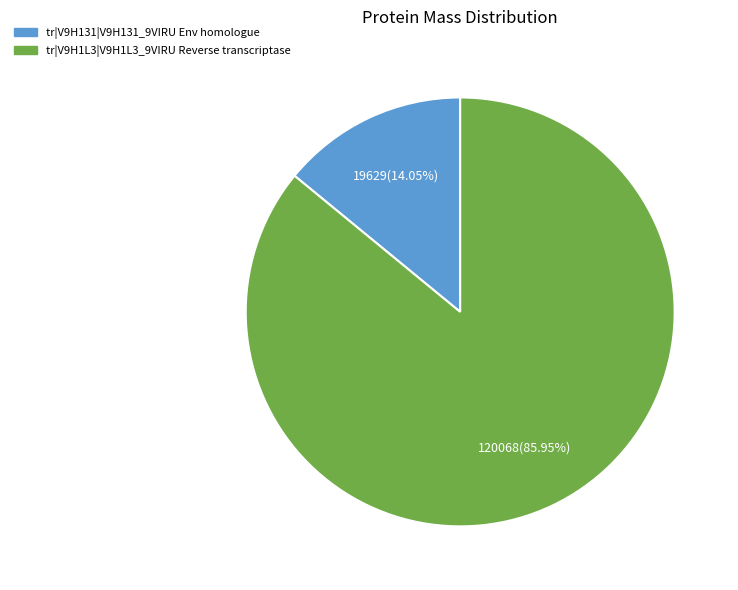

To the nearest percent, what is the difference between the tr|V9H131|V9H131_9VIRU Env homologue and tr|V9H1L3|V9H1L3_9VIRU Reverse transcriptase slice percentages?

72%